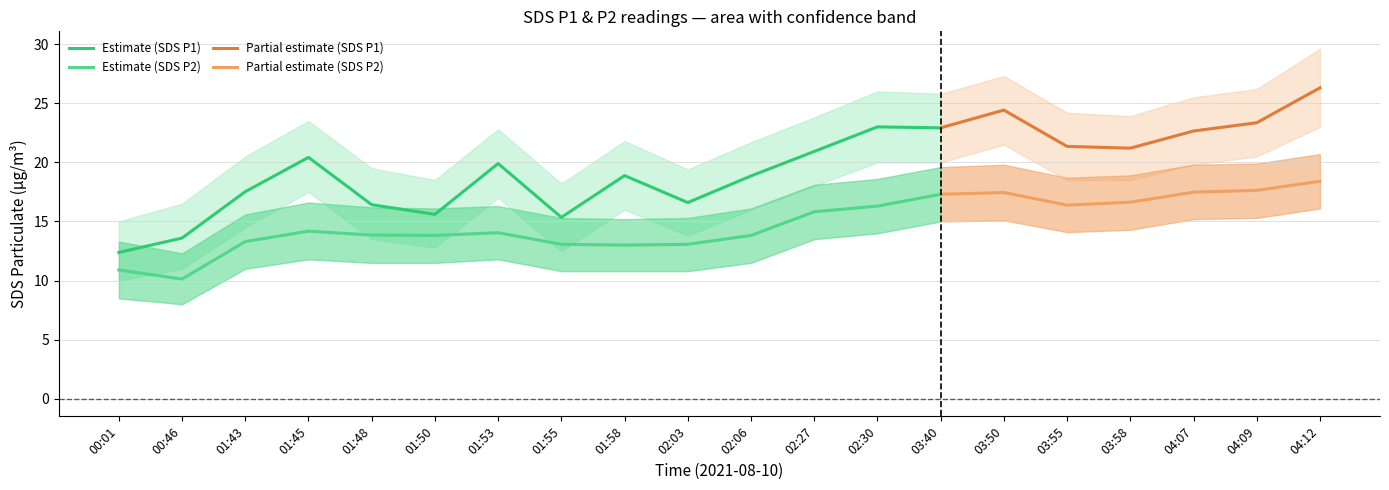

What is the label of the 14th point from the right?

01:53